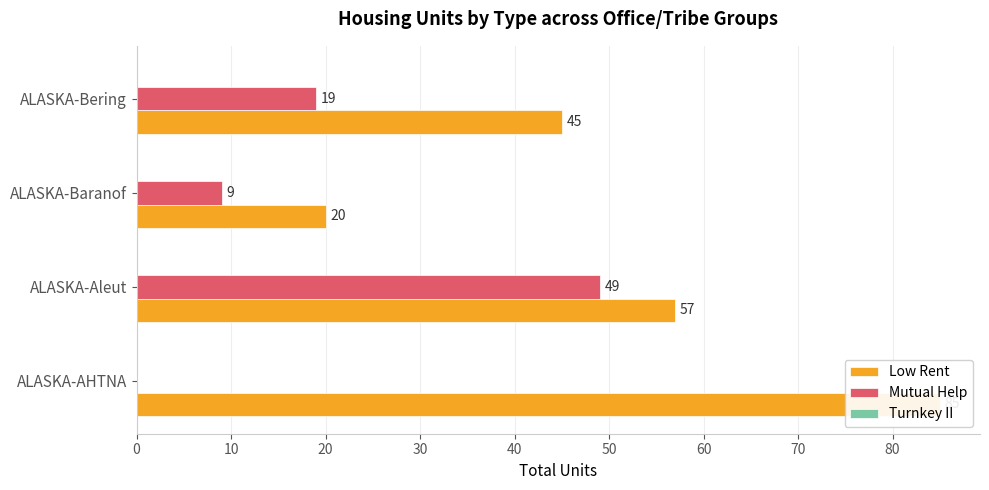

Between ALASKA-Baranof and ALASKA-Aleut, which is larger?

ALASKA-Aleut